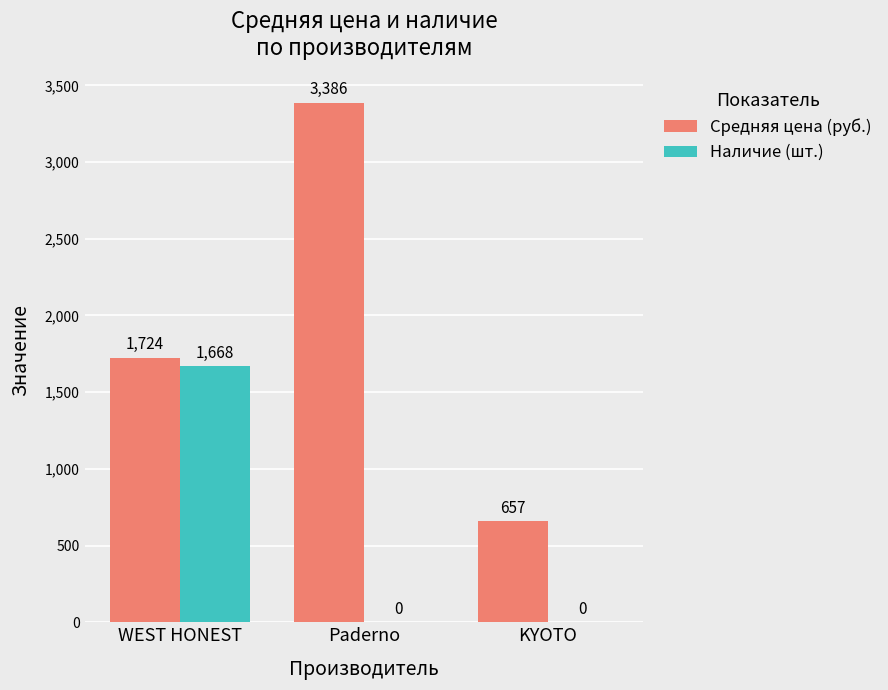

Which series has the widest spread of values?

Средняя цена (руб.)